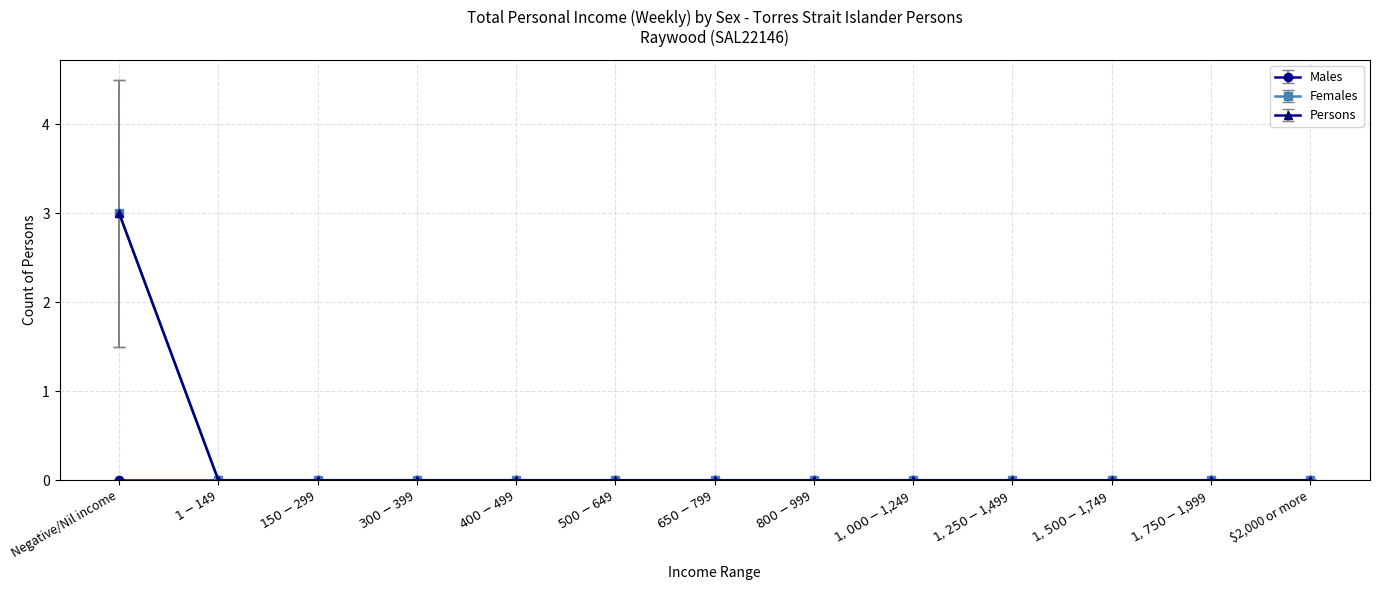

Is this an area chart (filled region under the line)?

No